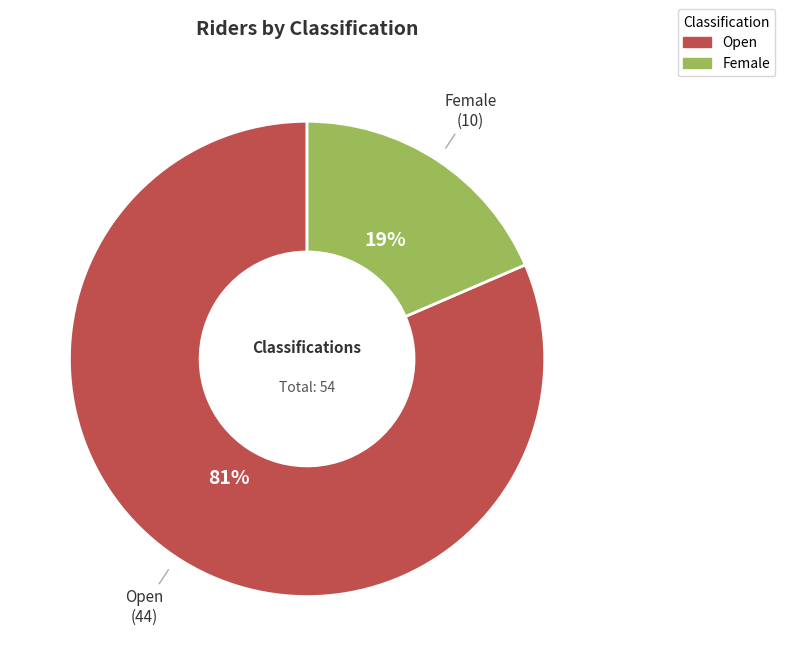

Which slice is the largest?

Open